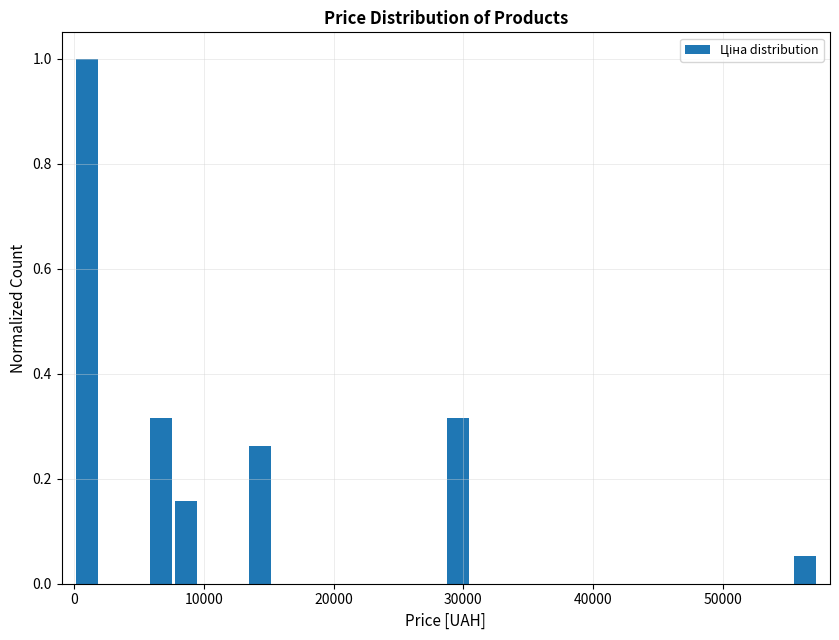

Read against the x-axis, roughly where is the centre of the tallest bar?

1000